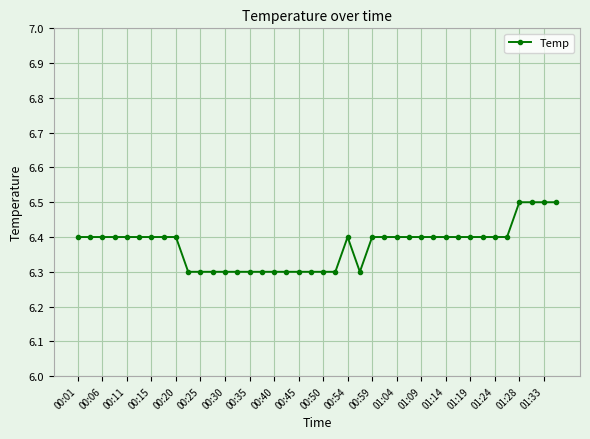

What is the average value?

6.4